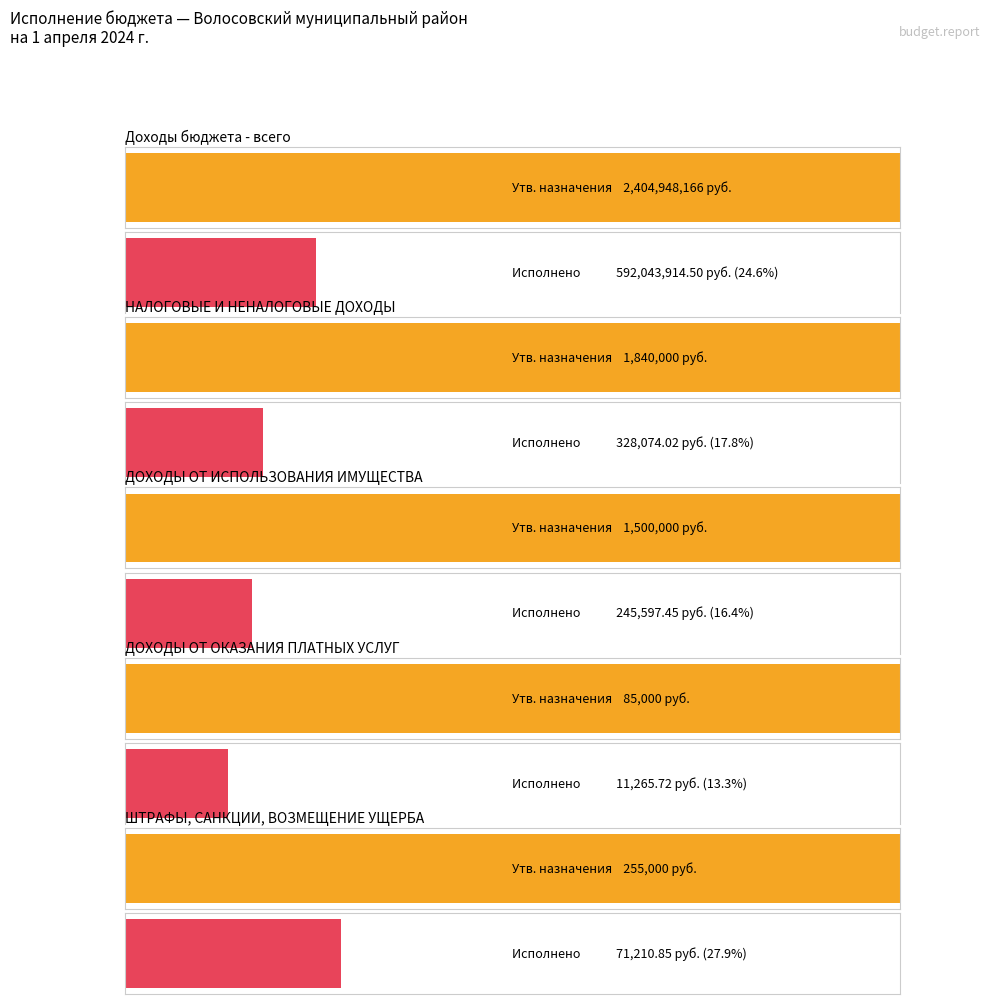

Rank the series by their average value, from lowest to highest.

Исполнено, Утвержденные бюджетные назначения